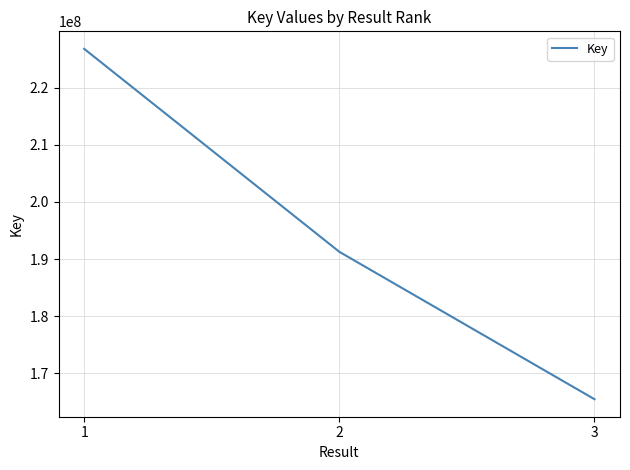

List the labels in order of value, smallest first.

3, 2, 1